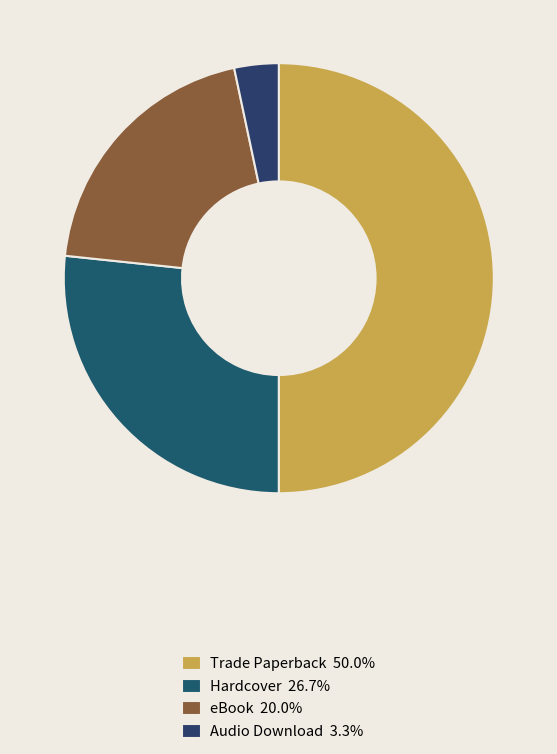

How many slices are in this pie chart?

4